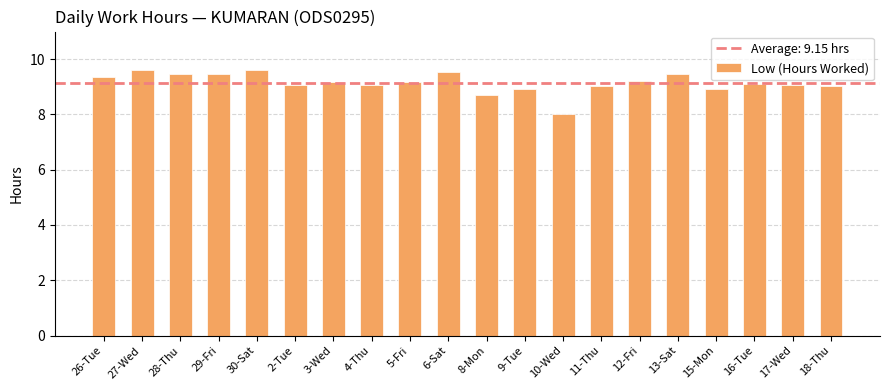

True or false: the data shows 14.7 at 8-Mon.

False